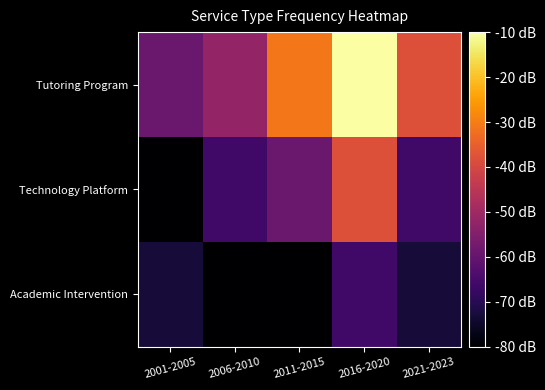

Which has a higher value, 2021-2023 or 2001-2005?

2021-2023